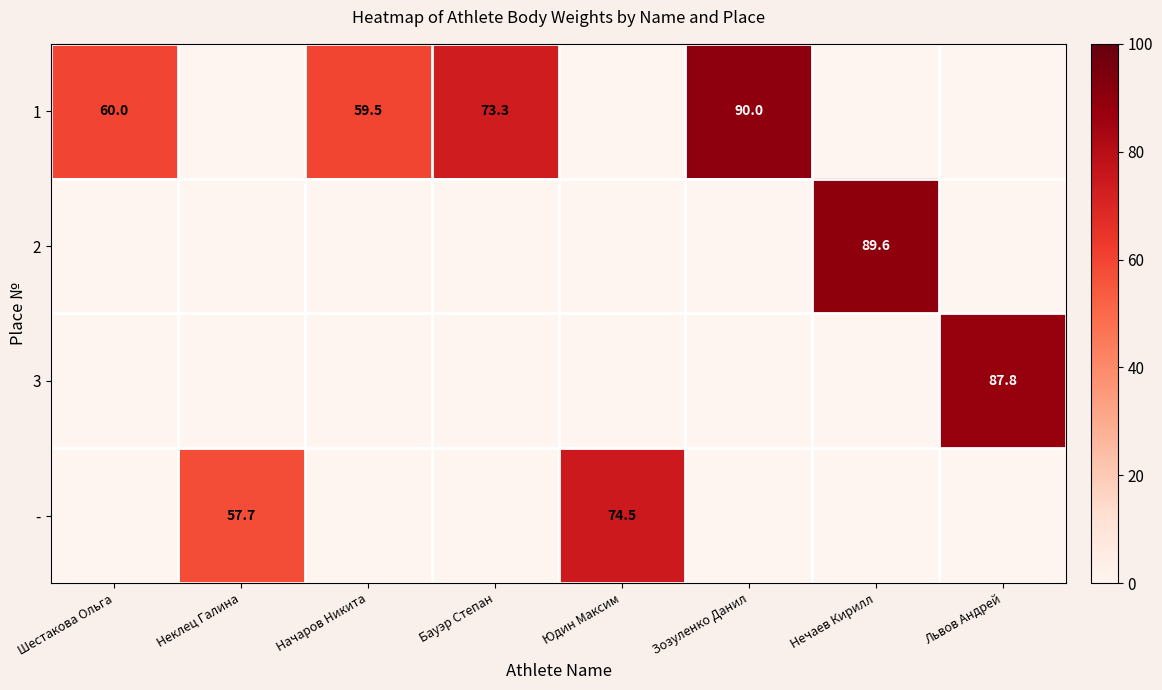

The 1 series shows 35.3 at Шестакова Ольга. True or false?

False